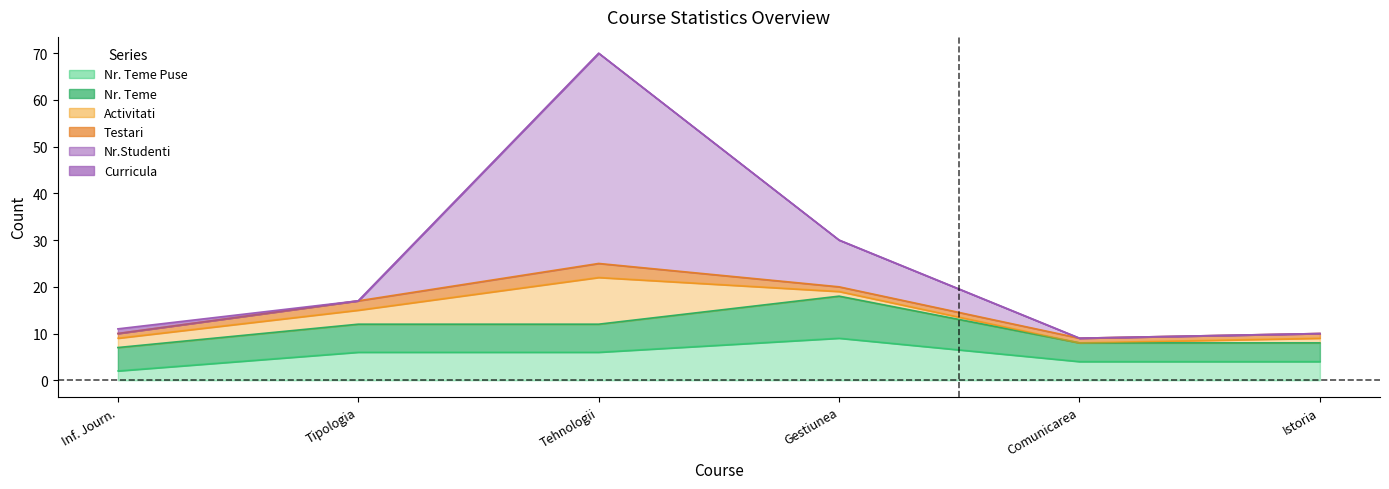

True or false: Testari and Curricula intersect in this chart.

False